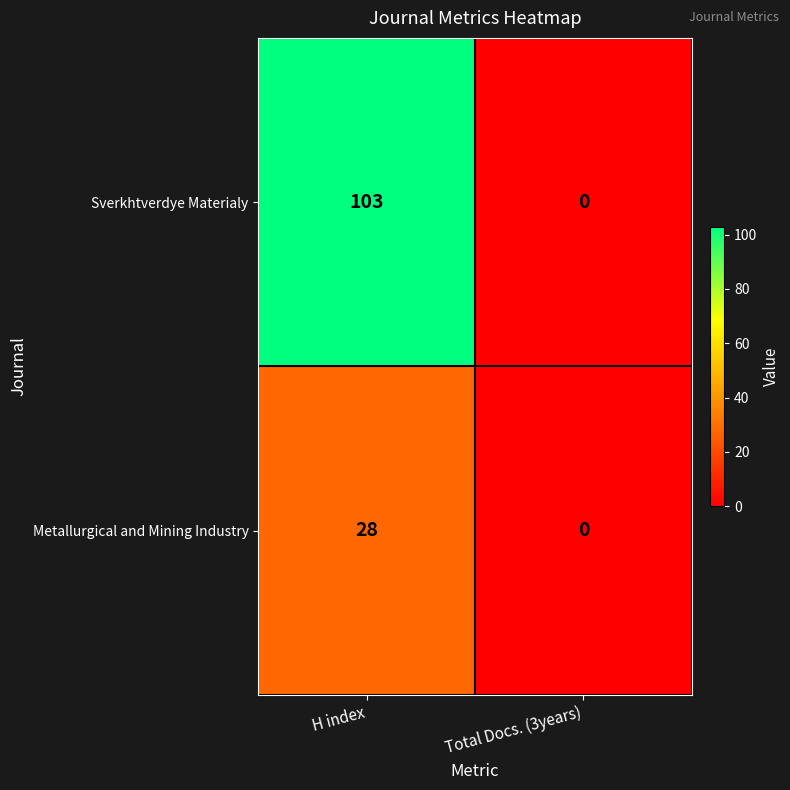

How many values in the Metallurgical and Mining Industry series are below 28?

1